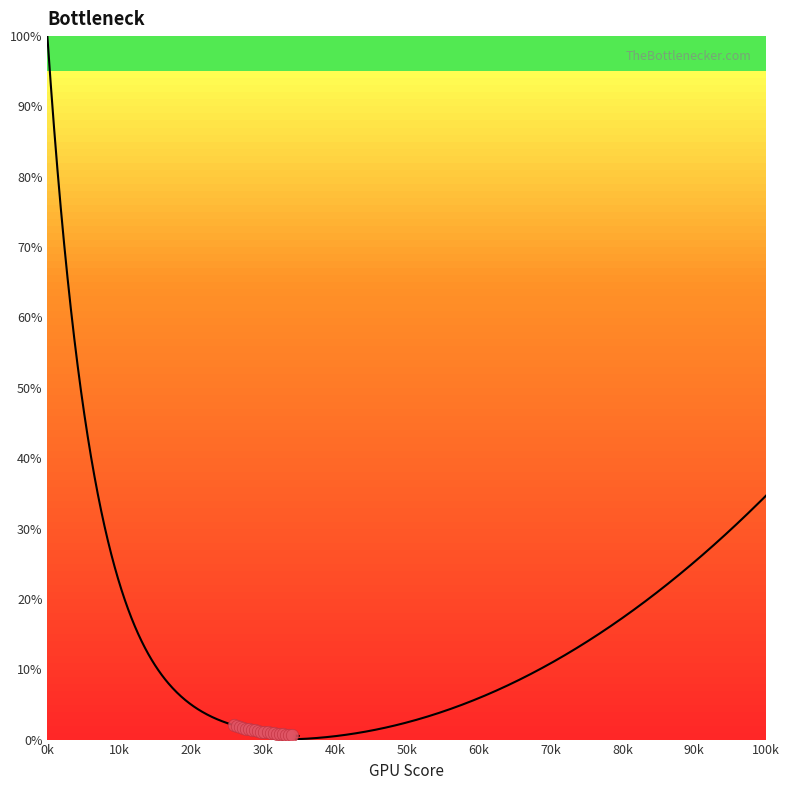

What is the ratio of the value at 12 to the value at 7?

0.7